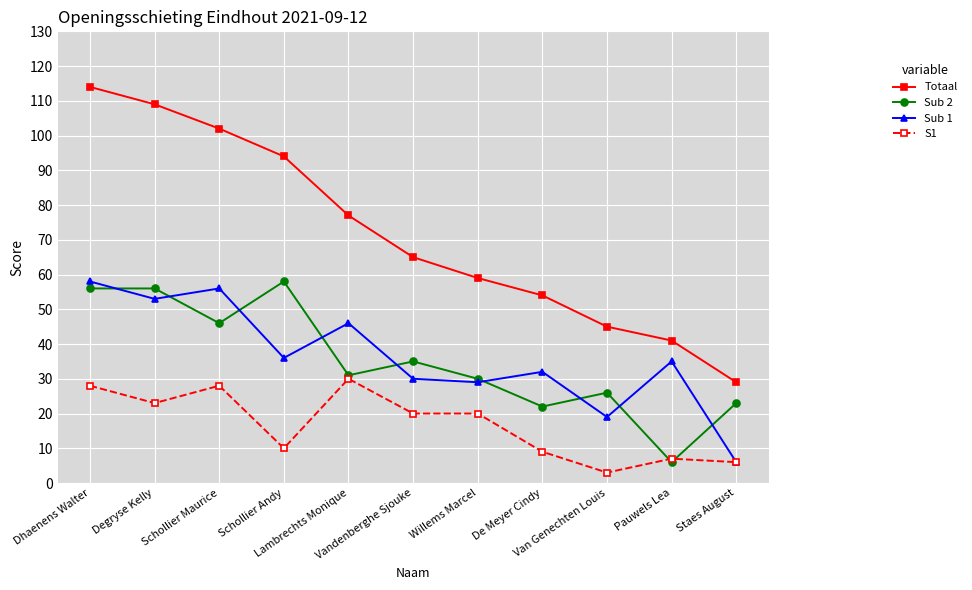

Which series has the widest spread of values?

Totaal